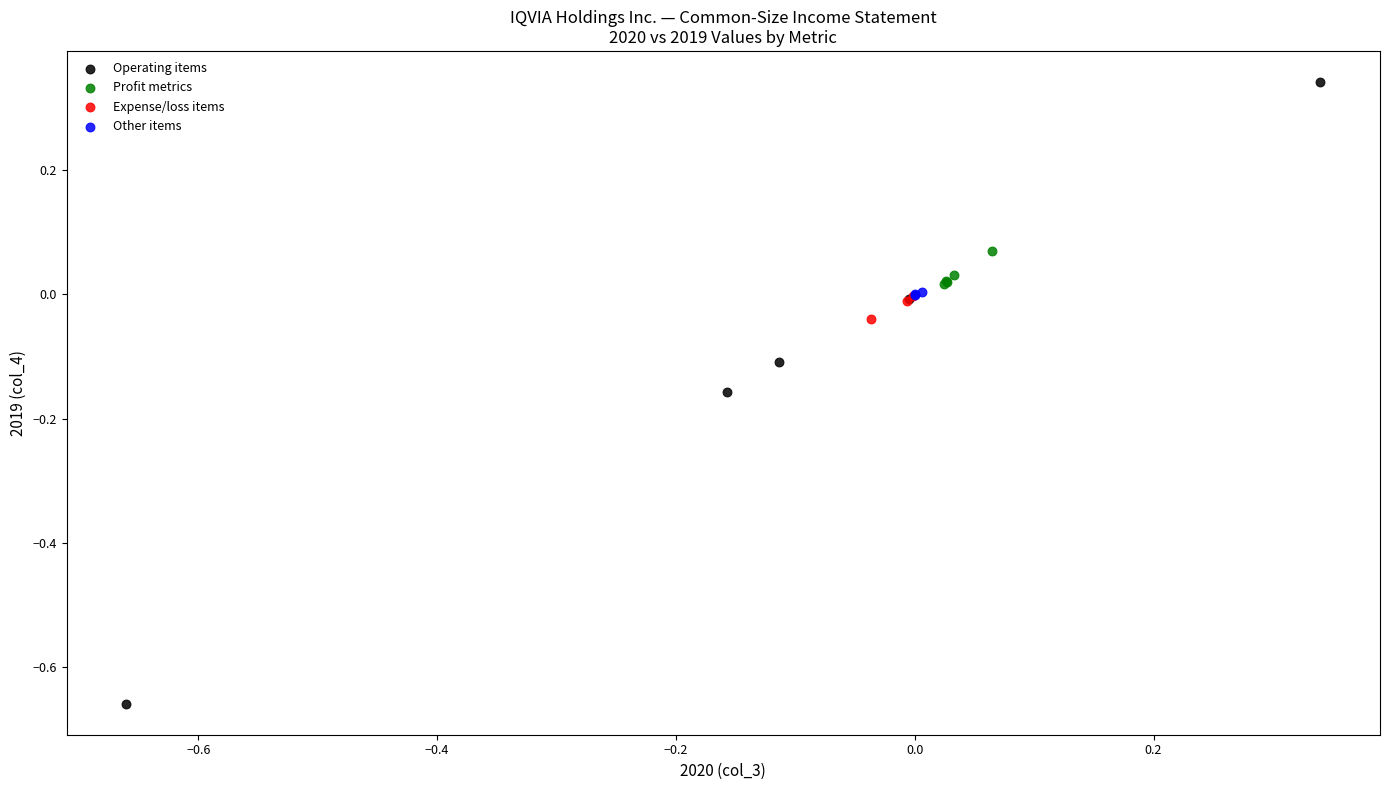

Which series has the widest spread of Y values?

Operating items